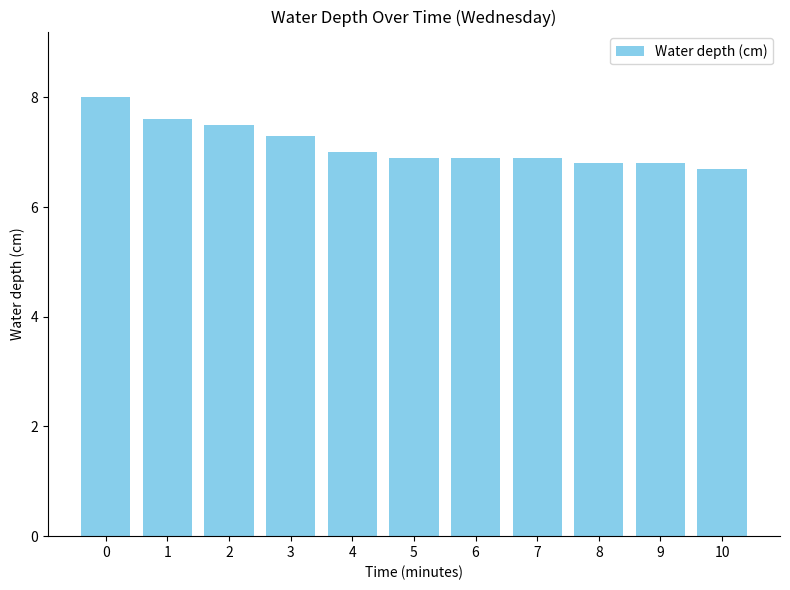

What is the maximum value shown in the chart?

8.0